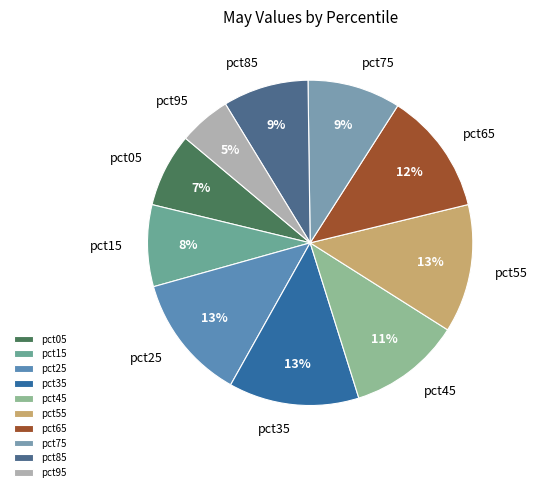

What is the smallest slice in the pie chart?

pct95